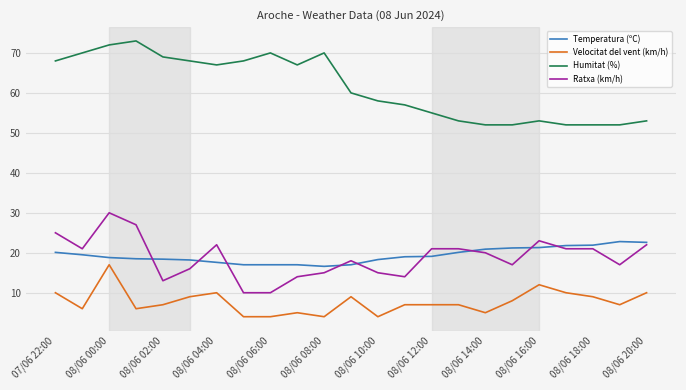

Which series has the largest total across all categories?

Humitat (%)